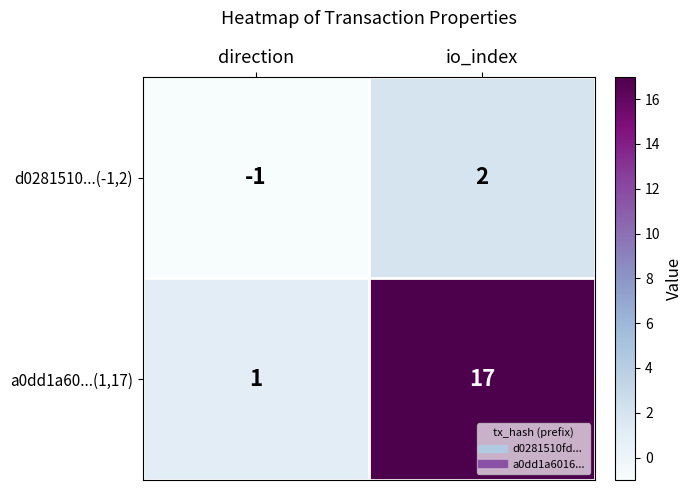

At which label is a0dd1a60...(1,17) closest to 9?

direction